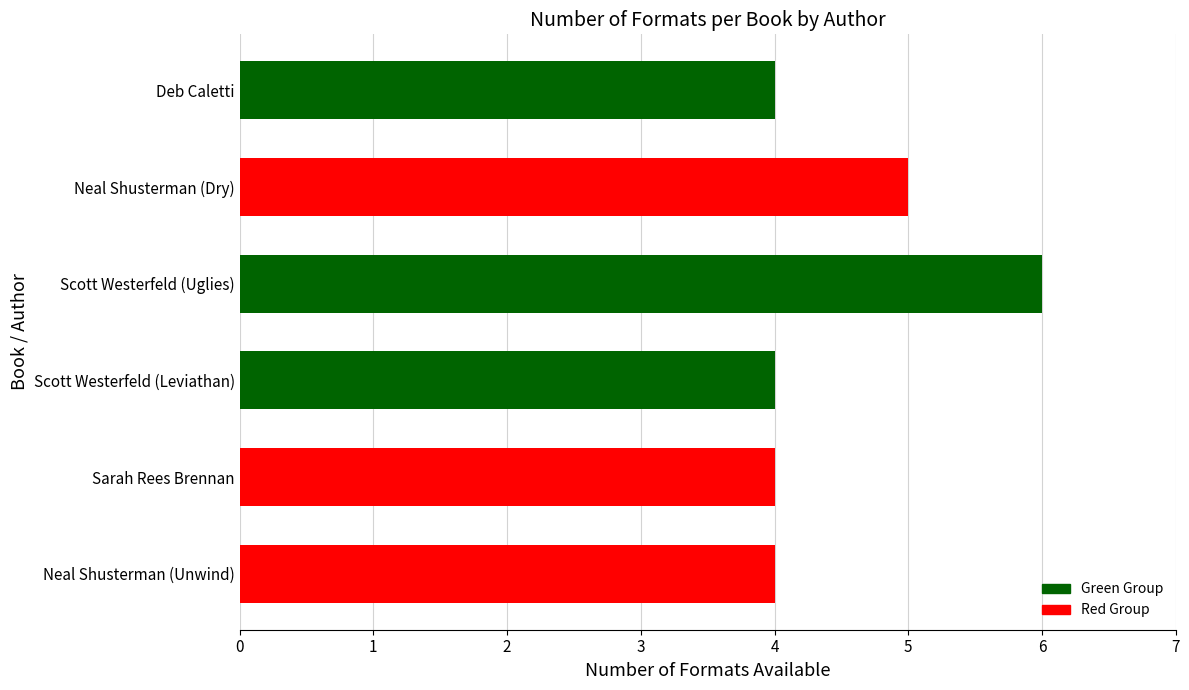

Approximately how many times larger is the value at Neal Shusterman (Unwind) compared to Neal Shusterman (Dry)?

0.8